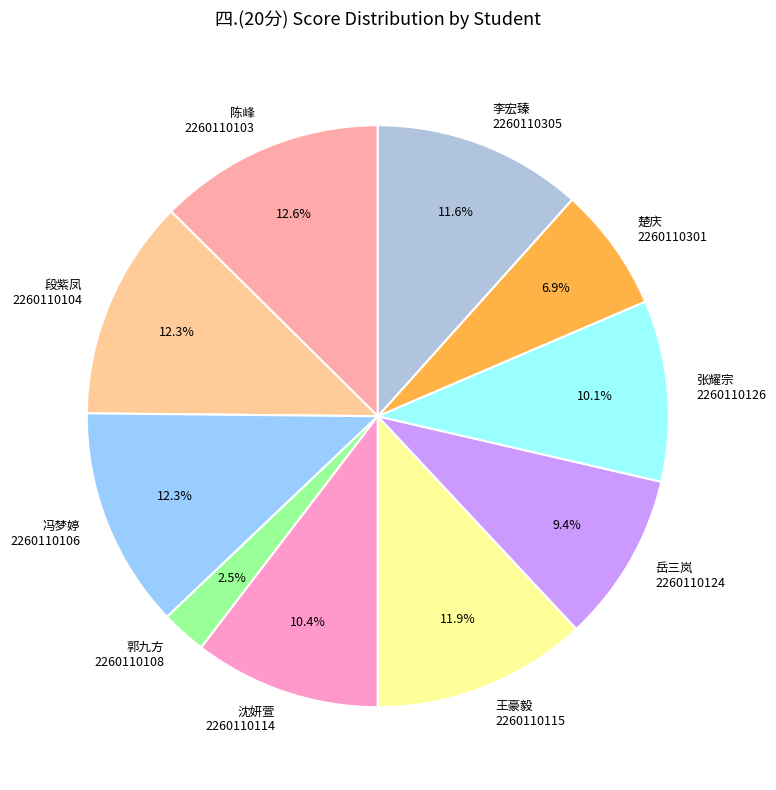

Combined, do 沈妍萱 2260110114 and 岳三岚 2260110124 account for over 50%?

No